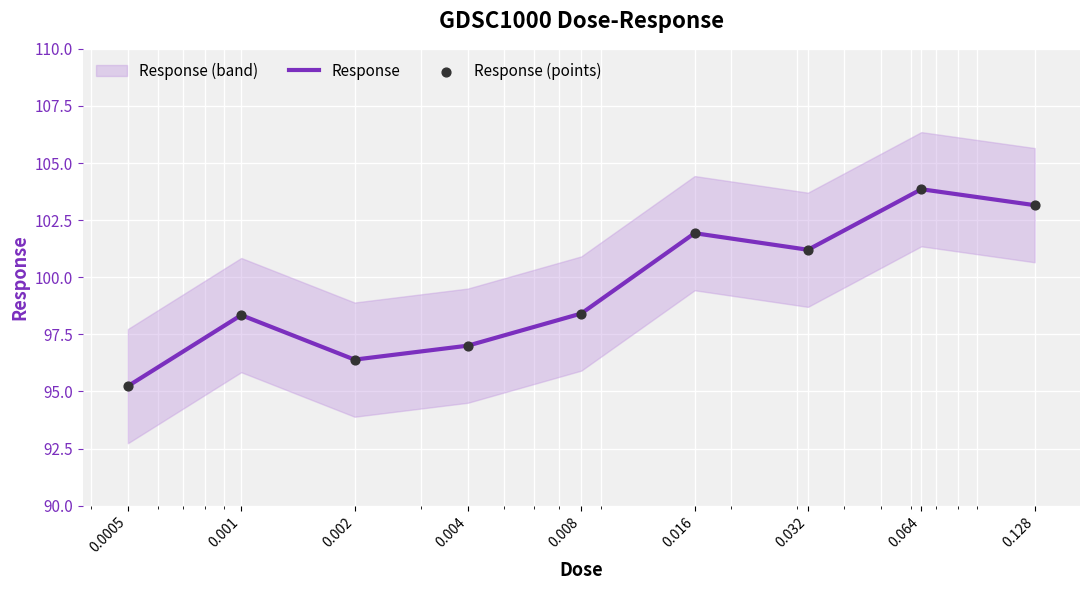

At how many categories does at least one series exceed 98?

6